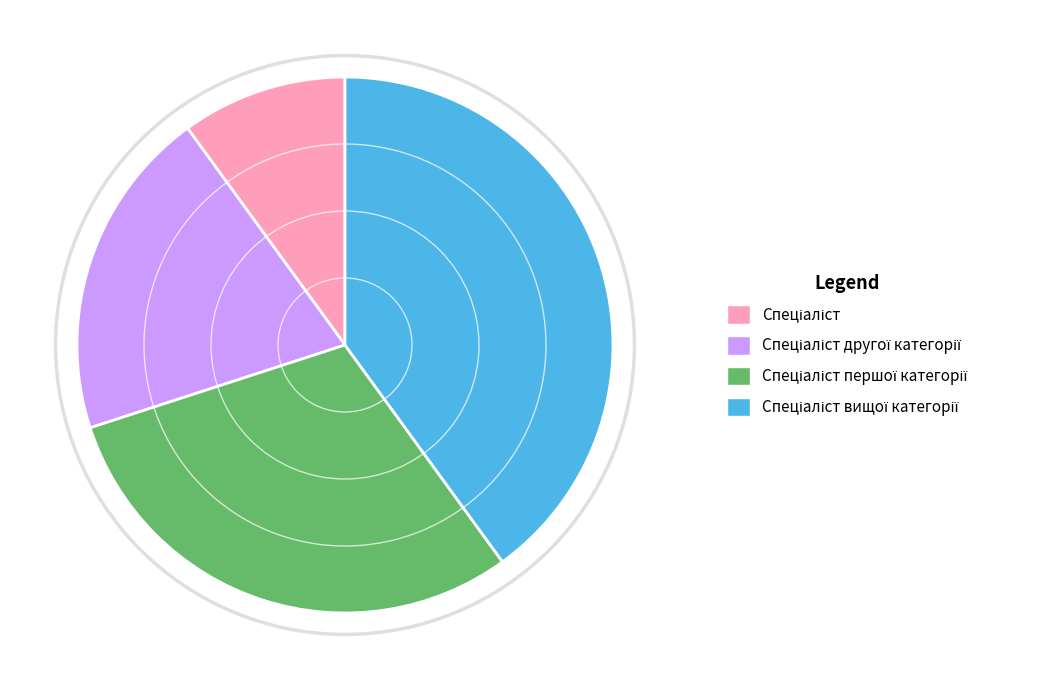

Is there a majority slice in this chart?

No